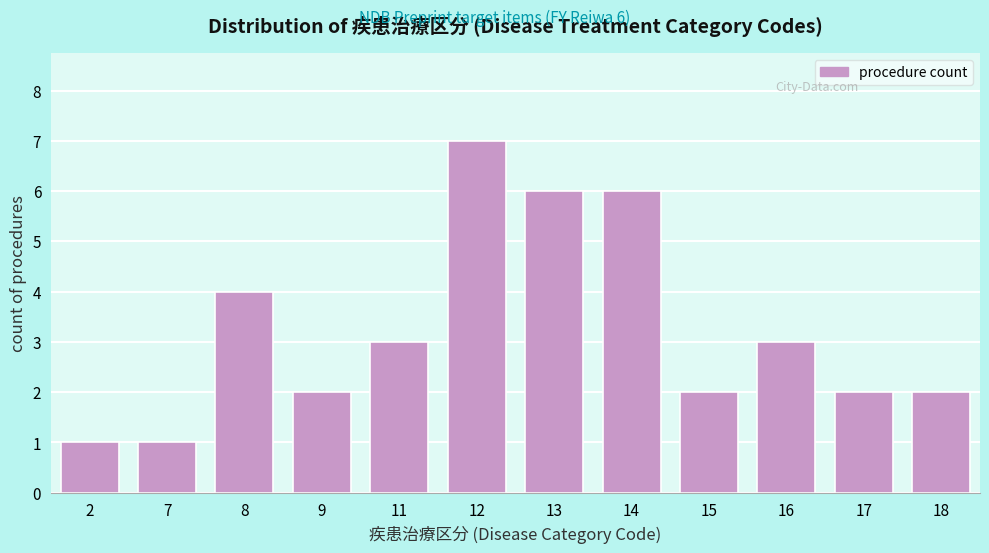

Reading left to right, extract all data points from this chart.

1	1	4	2	3	7	6	6	2	3	2	2